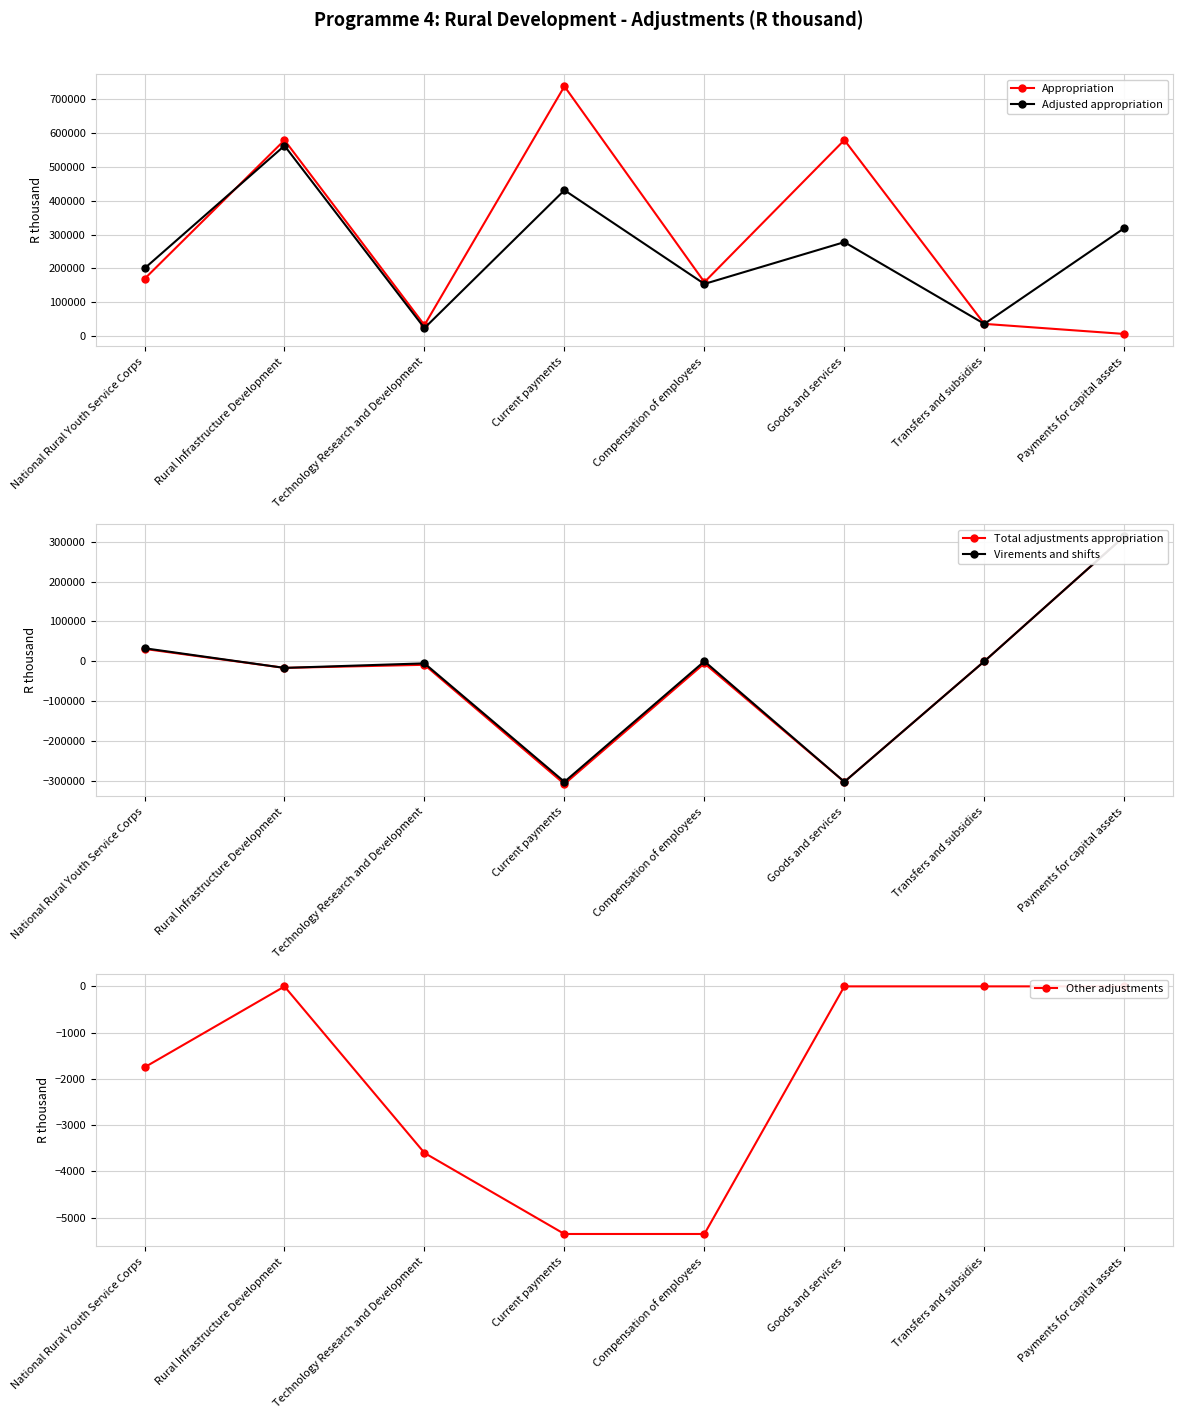

Which series has the widest spread of values?

Appropriation